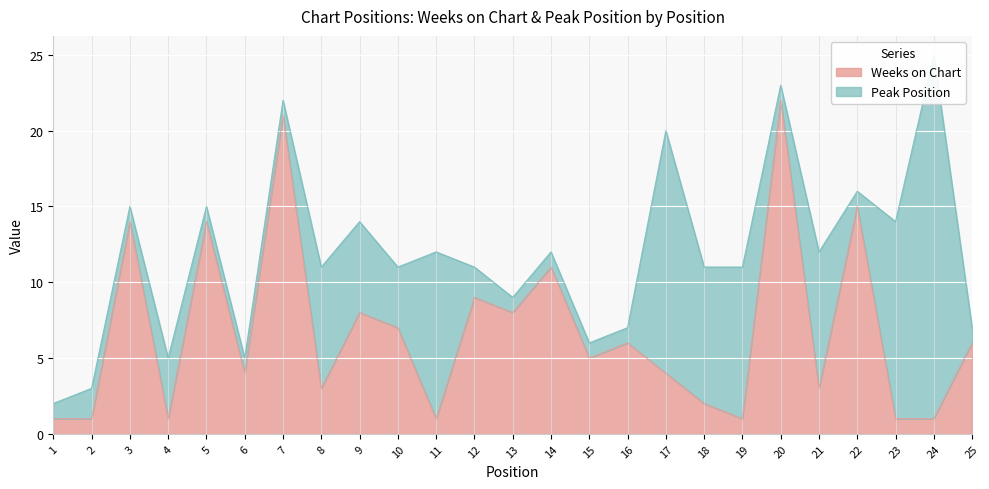

Where is the first local minimum?

4